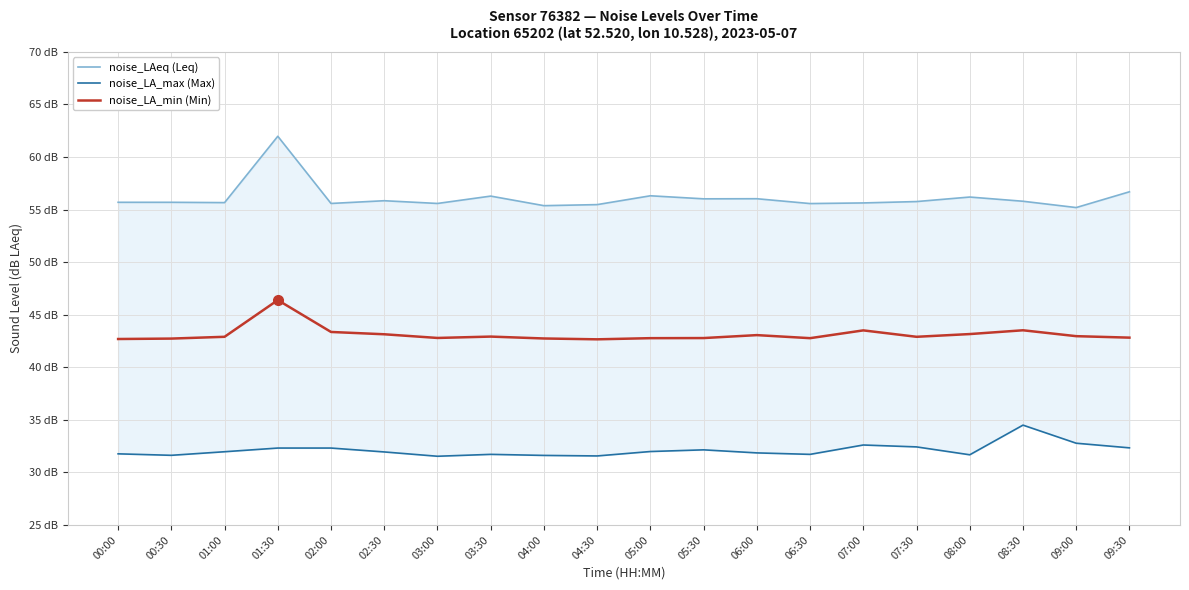

What is the minimum value for noise_LAeq?

42.7